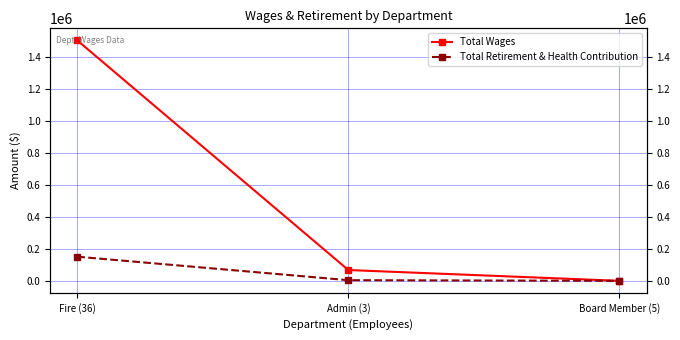

Where does the Total Retirement & Health Contribution series first go above 4070?

Fire (36)